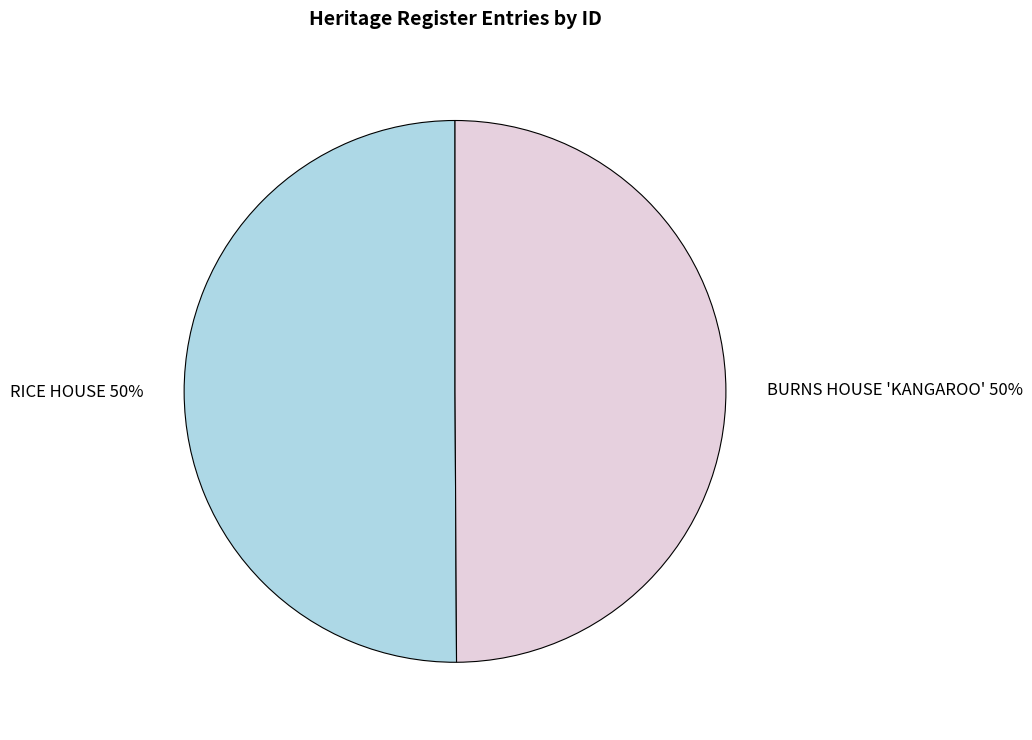

The BURNS HOUSE 'KANGAROO' slice represents 50% of the pie. True or false?

True